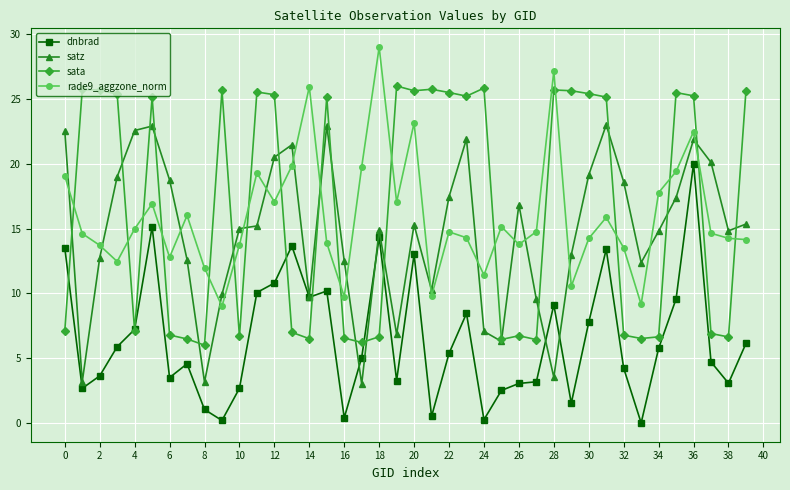

At how many categories does at least one series exceed 2?

40